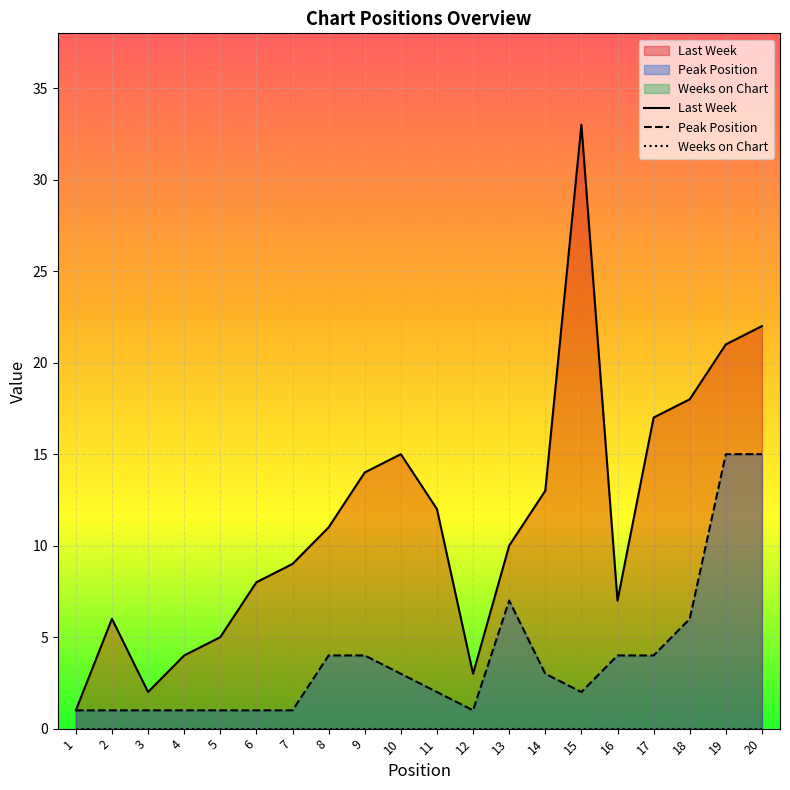

What is the value of the Peak Position point at the 12th from the left?

1